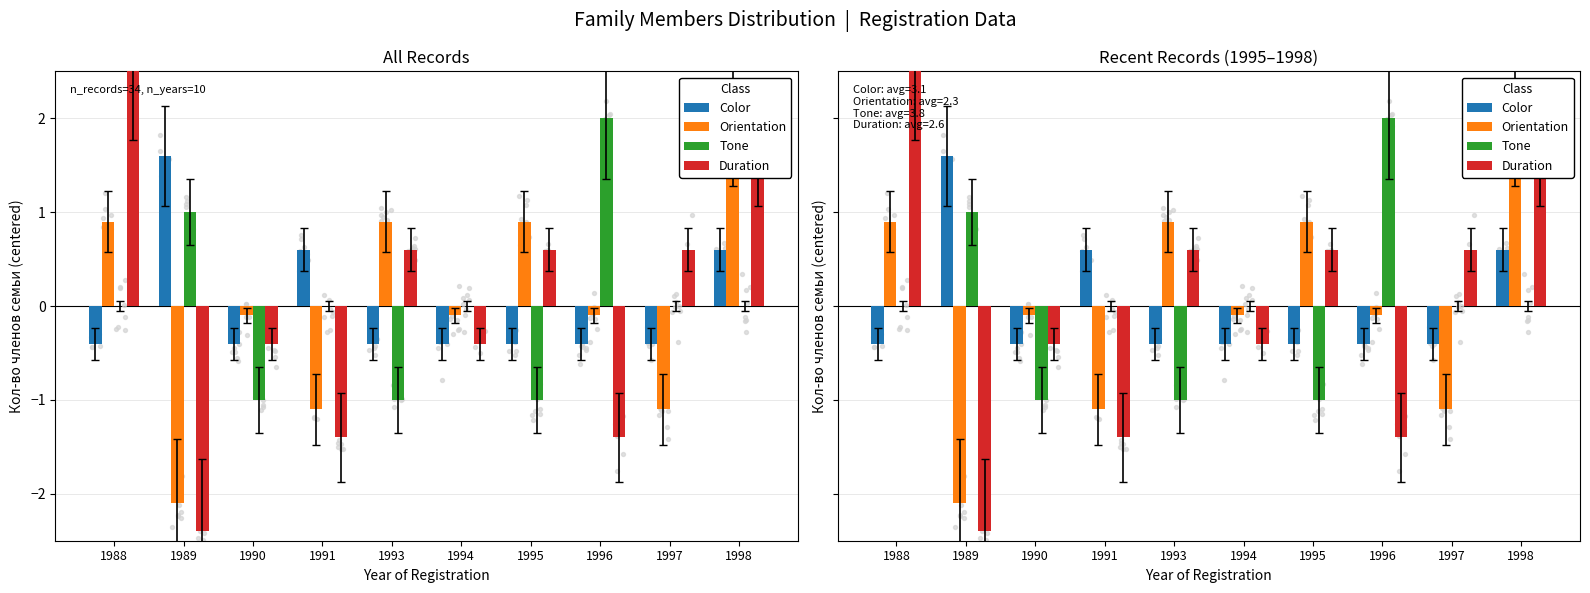

Is the value of Color at 1995 greater than the value of Tone at 1991?

No